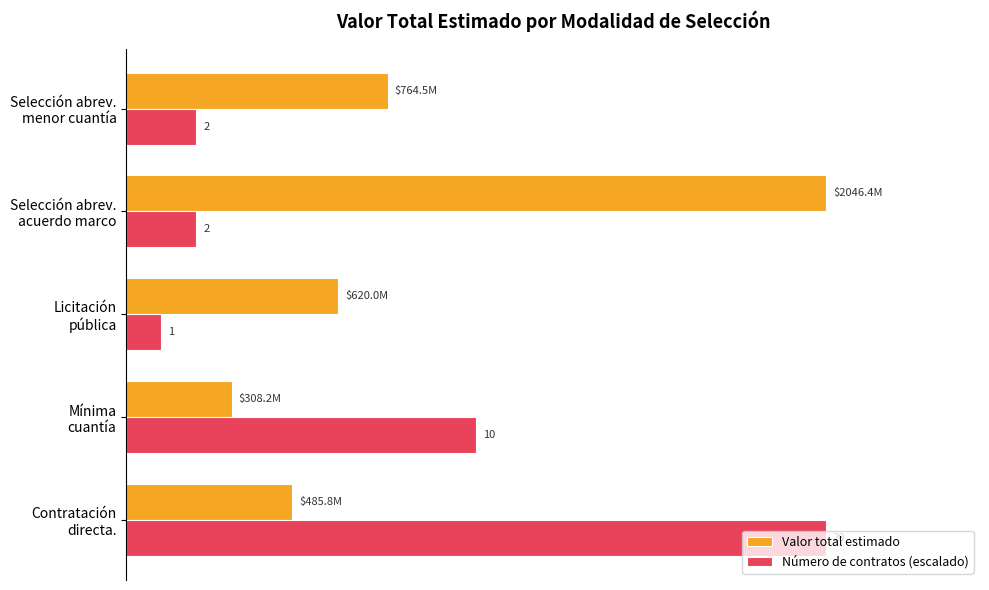

Which series has the largest range (max minus min)?

Número de contratos (escalado)